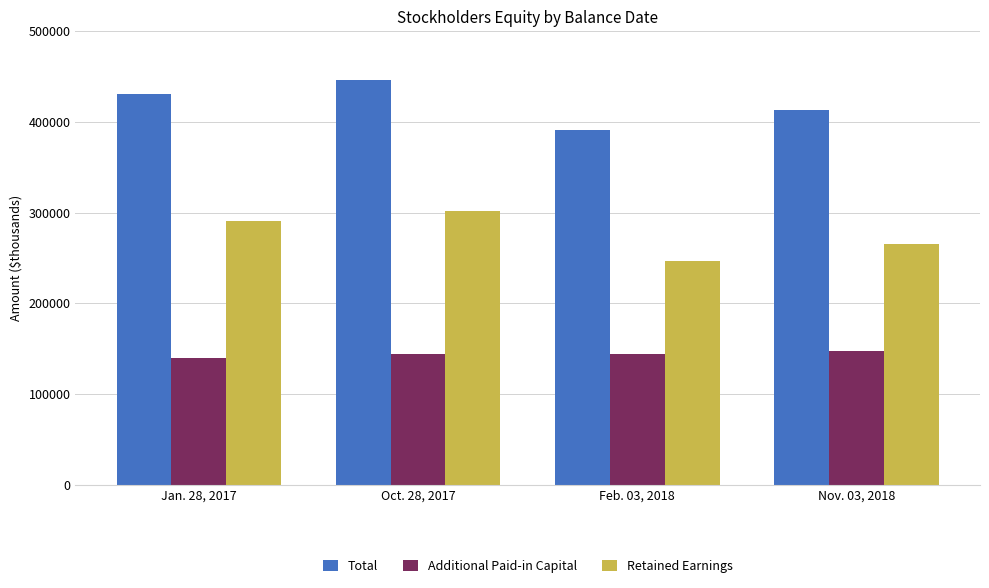

Is it true that Additional Paid-in Capital equals 143670 at Oct. 28, 2017?

True